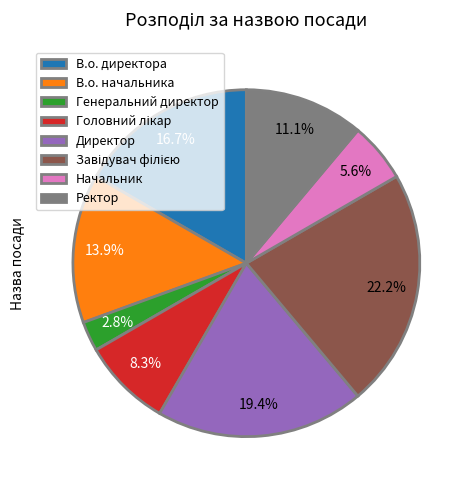

What percentage is the В.о. начальника slice, to the nearest percent?

14%